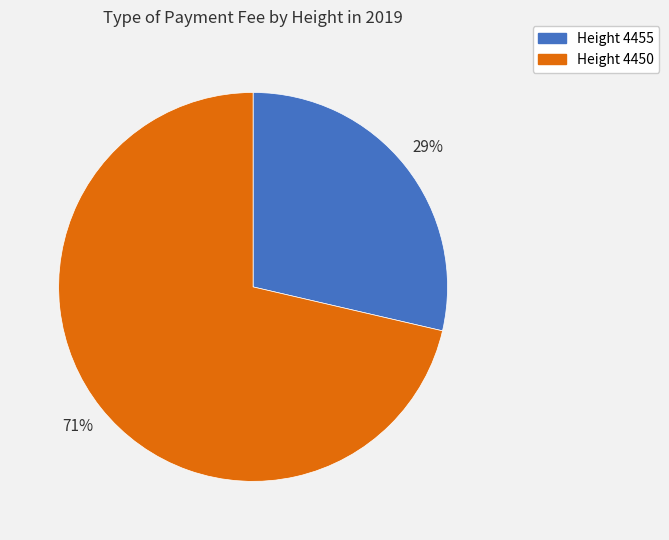

To the nearest percent, what percentage of the pie is Height 4450?

71%